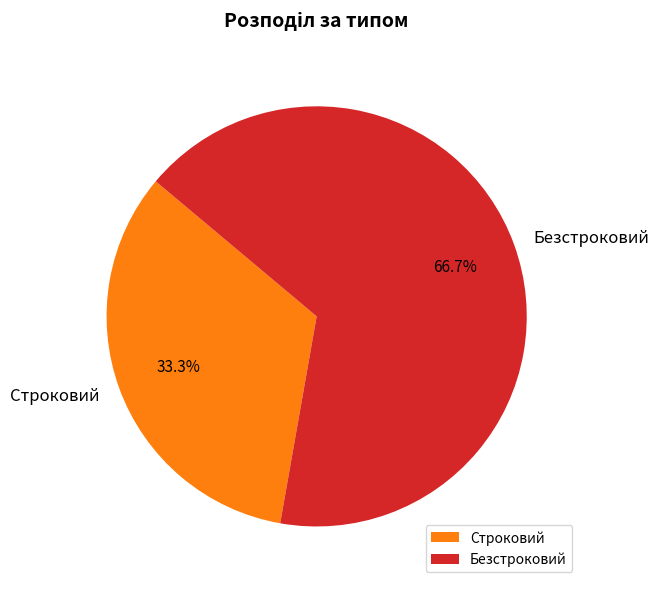

To the nearest percent, what is the combined percentage of Безстроковий and Строковий?

100%